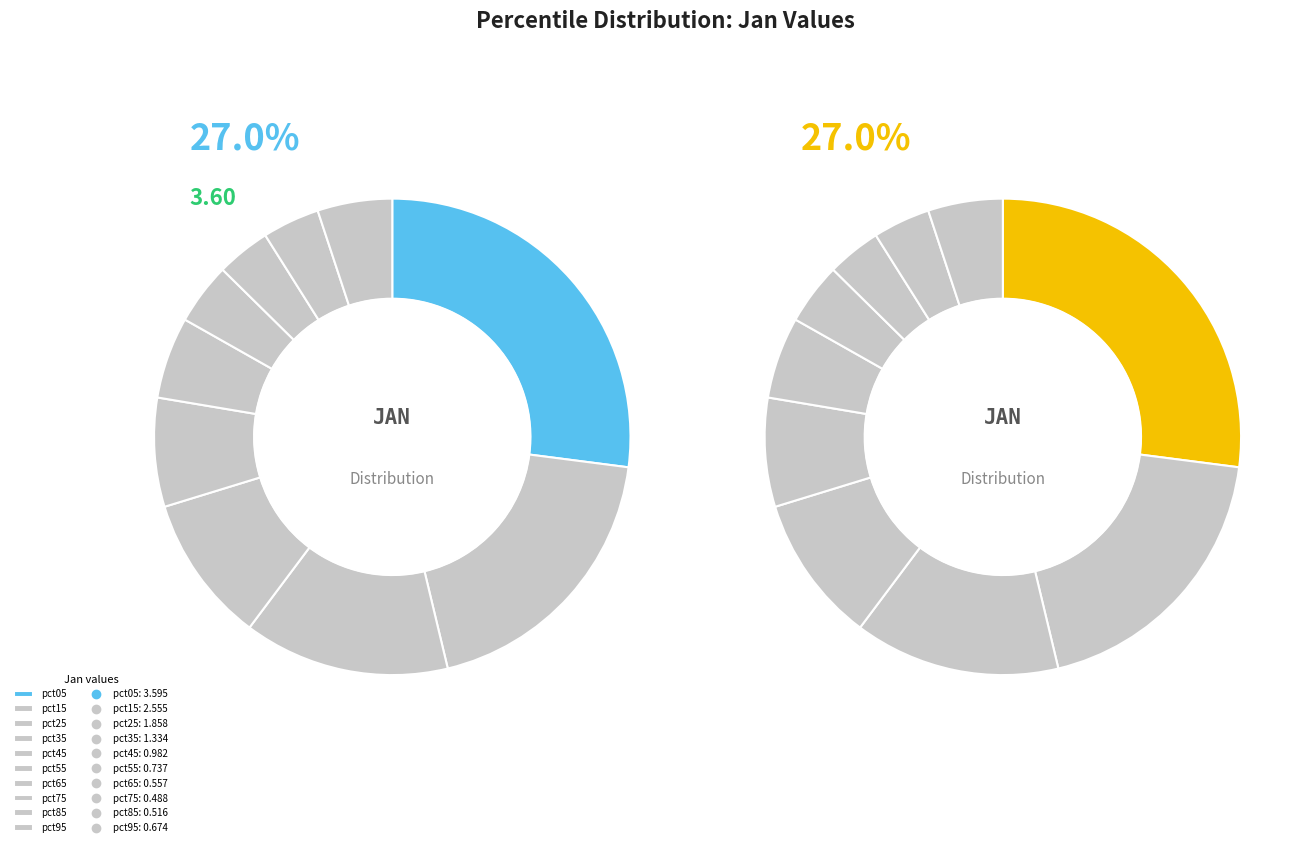

To the nearest percent, what percentage of the pie is pct45?

7%